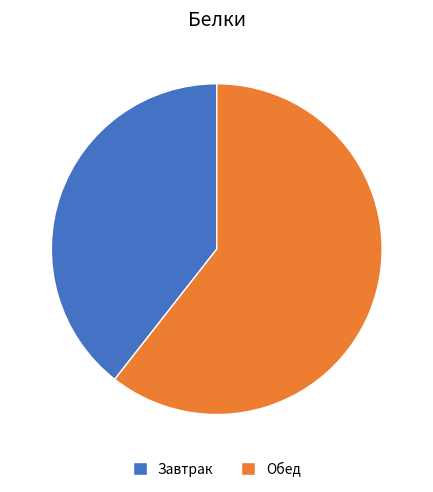

Is there any slice that represents more than half of the pie?

Yes